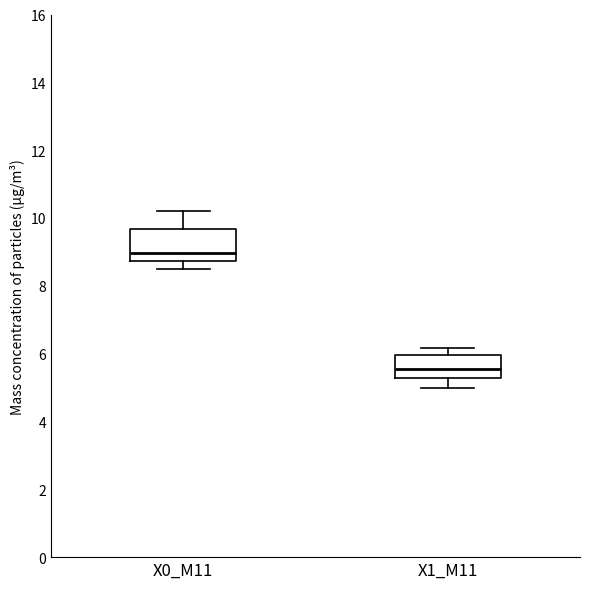

Which box has the lowest median line?

X1_M11